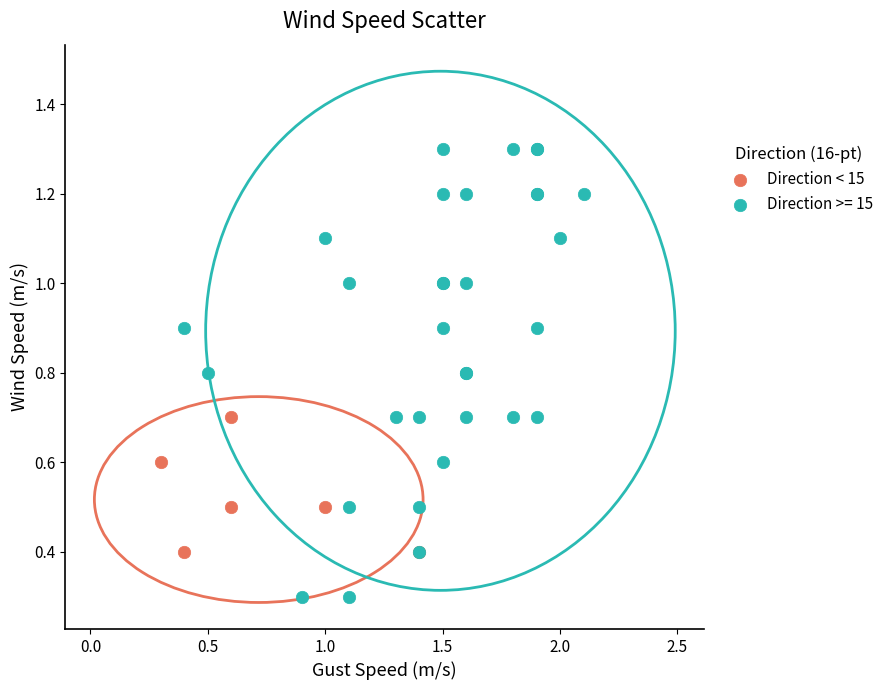

Which series reaches the maximum Y coordinate?

Direction >= 15